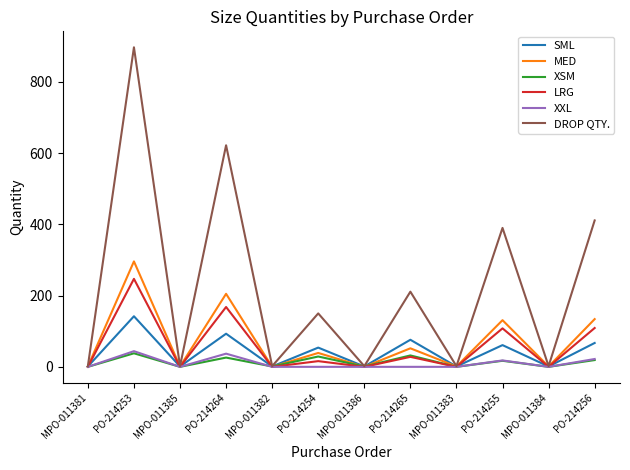

At which label does SML first exceed 54?

PO-214253